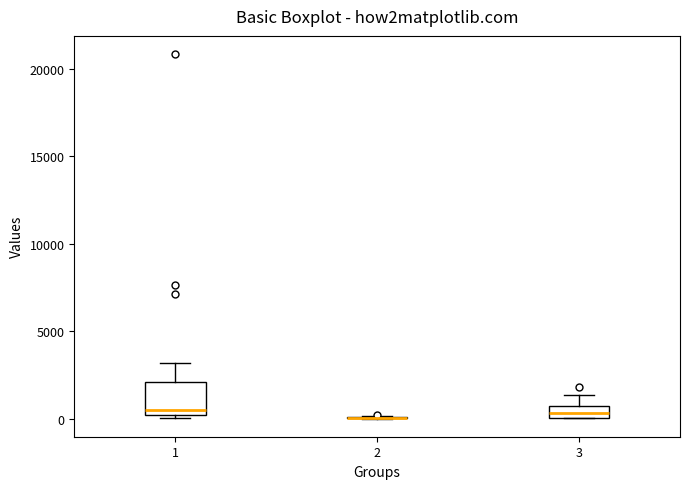

Which box is the tallest, from its lower edge to its upper edge?

1